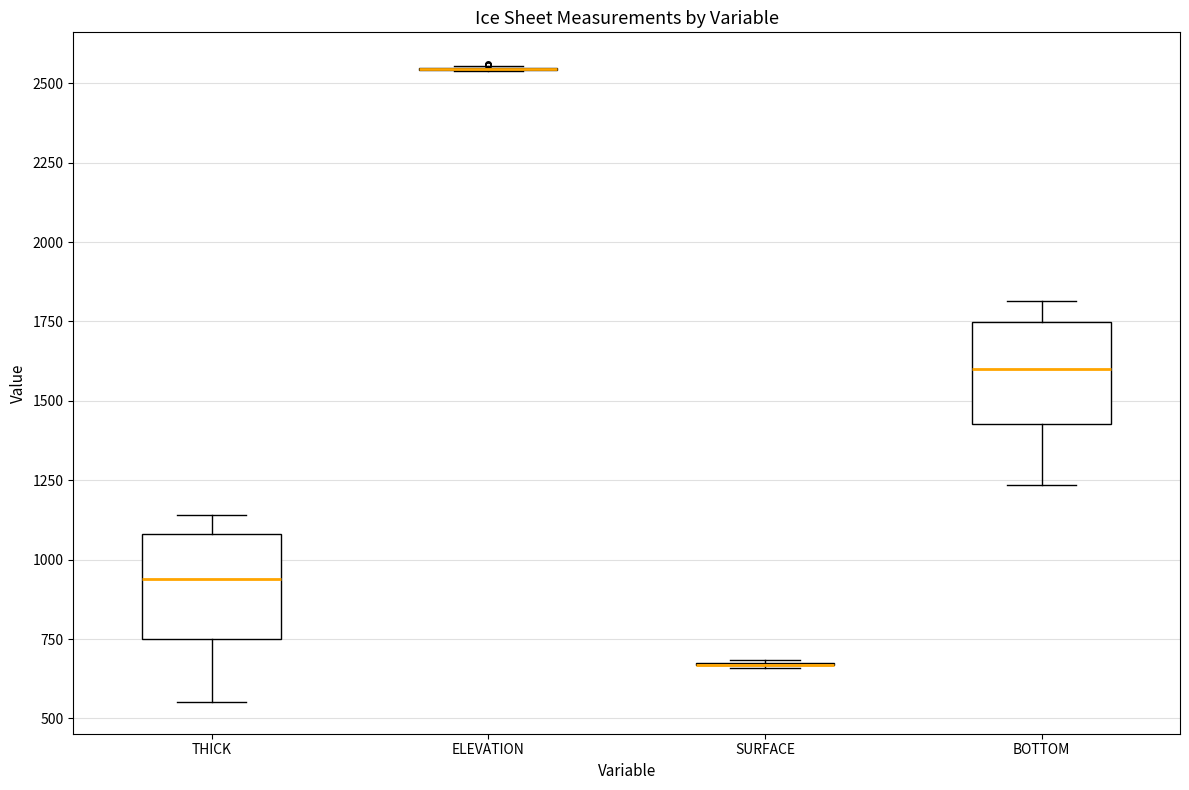

Reading left to right, transcribe this box plot: for each box, give where its median line is, the range the box spans, and where its two whiskers end, as read against the y-axis. The values are not printed on the chart, so give them approximately, as read against the axis.

THICK: median 950, box 750 to 1100, whiskers 550 to 1150
ELEVATION: box collapsed to a line at 2550, whiskers 2550 to 2550
SURFACE: box collapsed to a line at 650, whiskers 650 to 700
BOTTOM: median 1600, box 1450 to 1750, whiskers 1250 to 1800